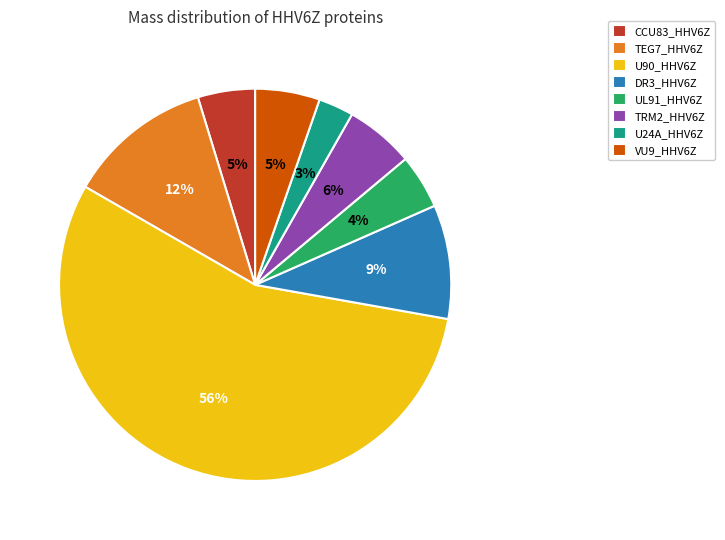

Is it true that VU9_HHV6Z is 5% of the pie?

True